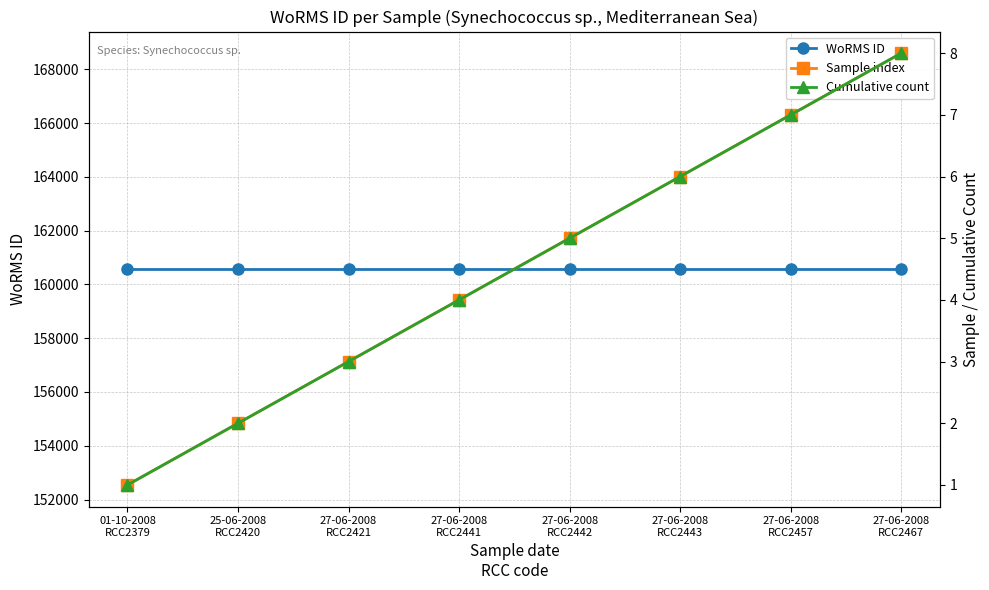

How many series are shown in this chart?

3